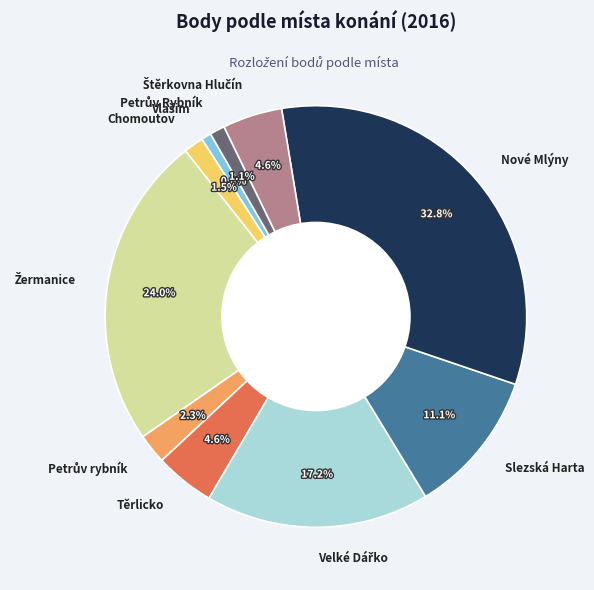

Is the sum of Nové Mlýny and Slezská Harta greater than half?

No